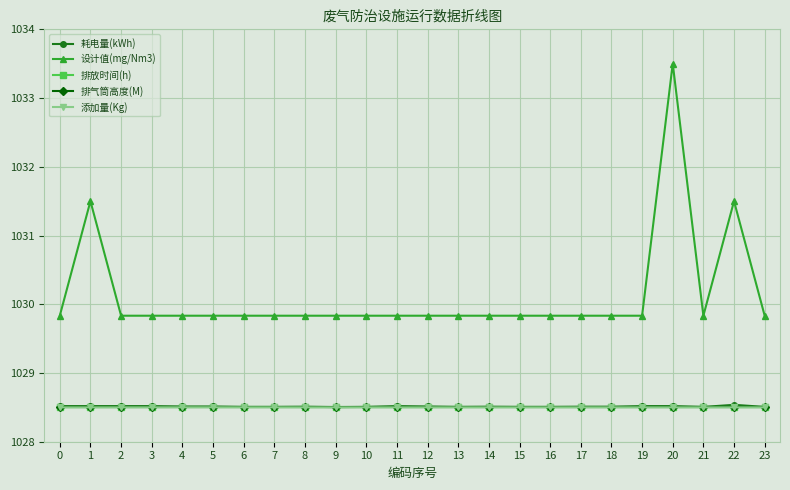

True or false: 设计值(mg/Nm3) has more than 1 points higher than both neighbors.

True